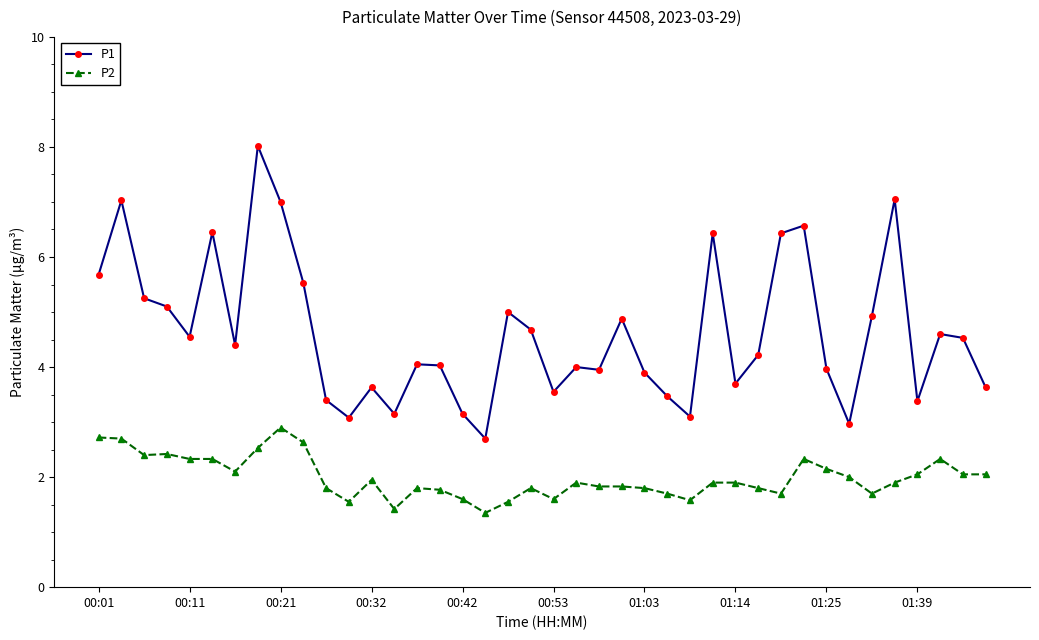

What is the sum of all P1 values?

185.1